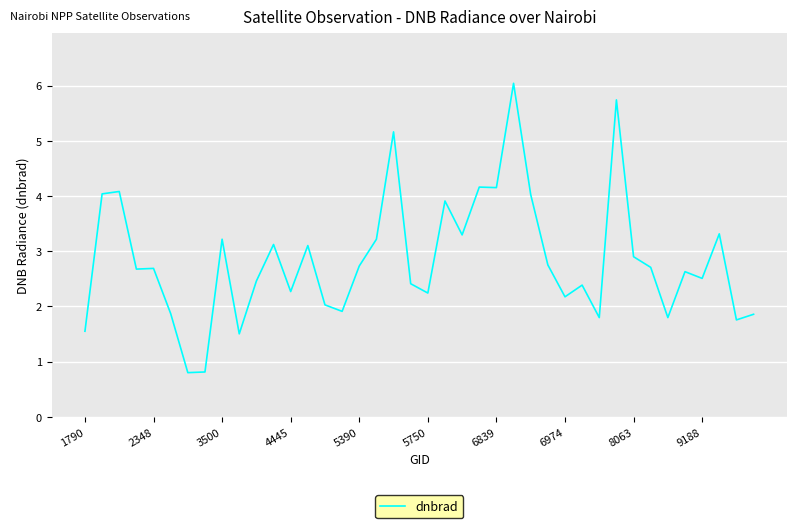

What is the minimum value shown in the chart?

0.8